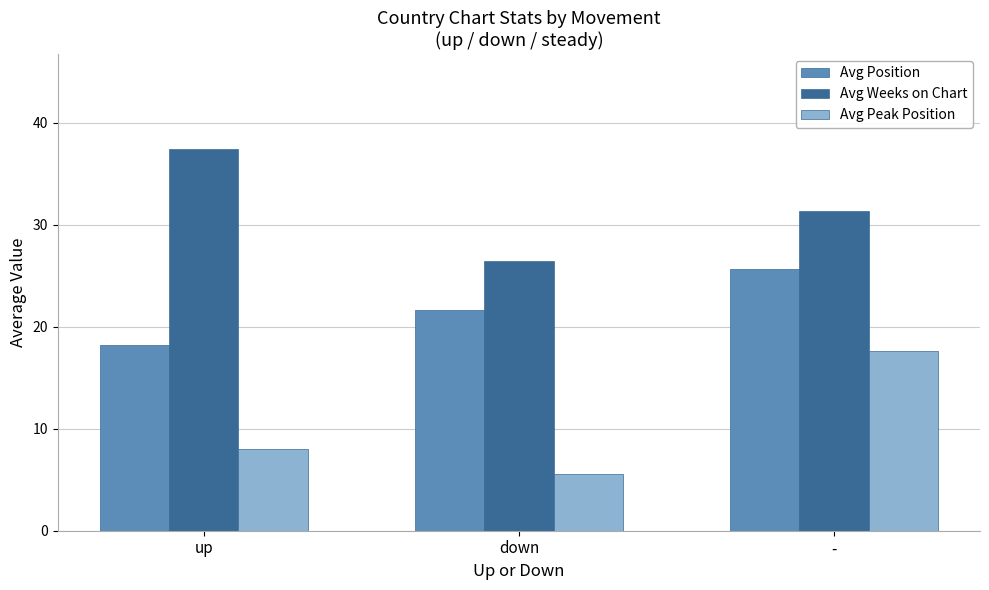

What is the average value of the Avg Position series?

21.9